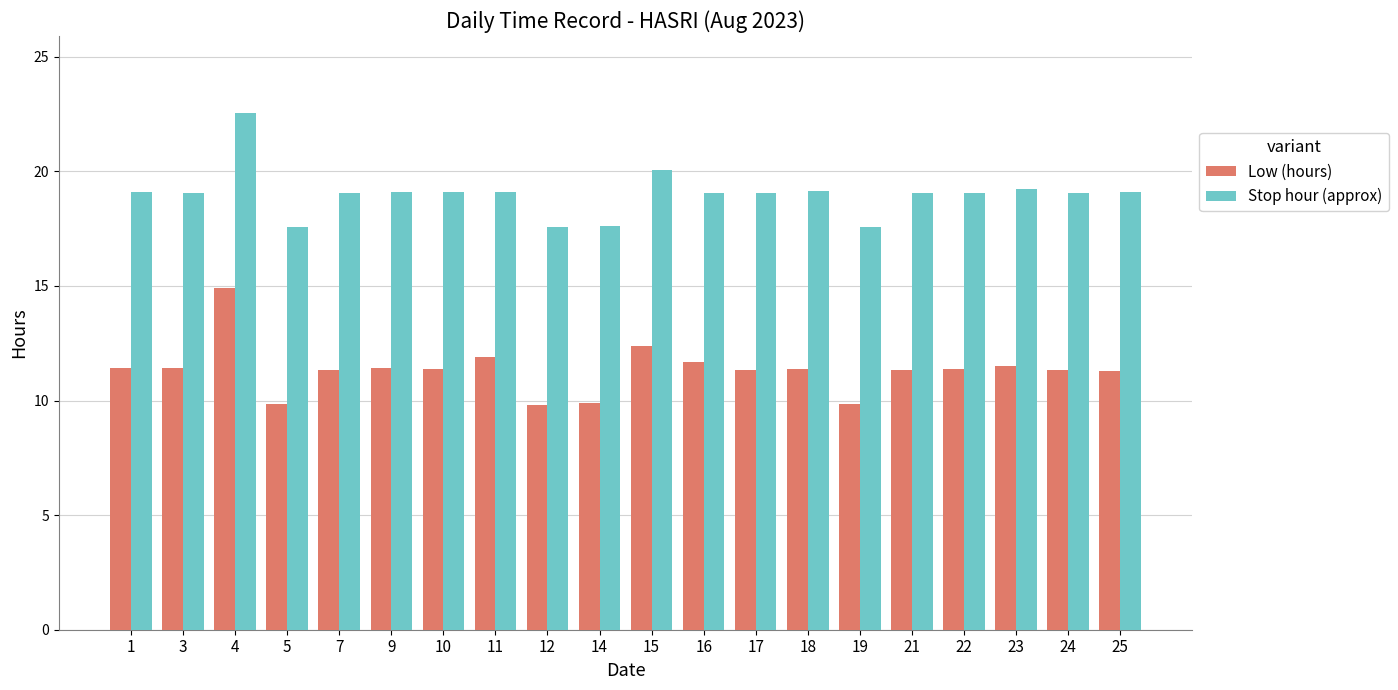

Between 11 and 15, which series saw the biggest shift?

Stop hour (approx)